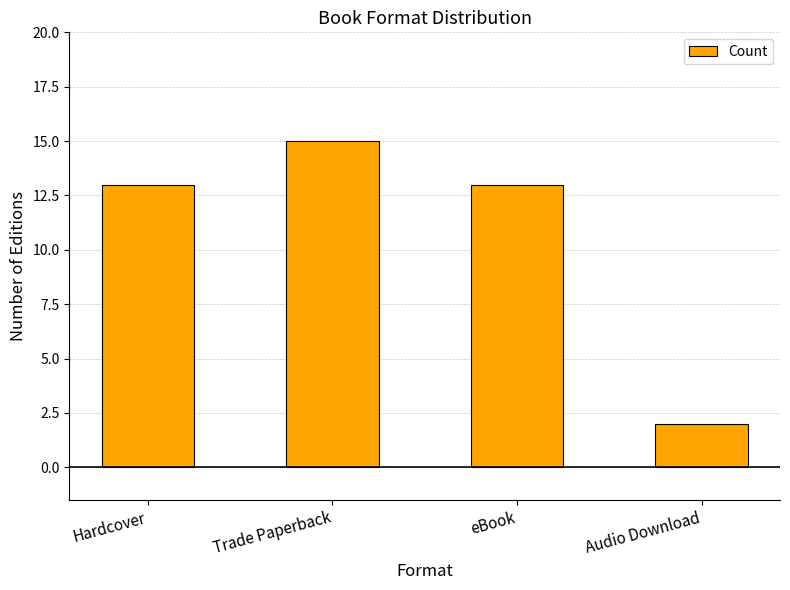

Approximately how many times larger is the value at eBook compared to Hardcover?

1.0